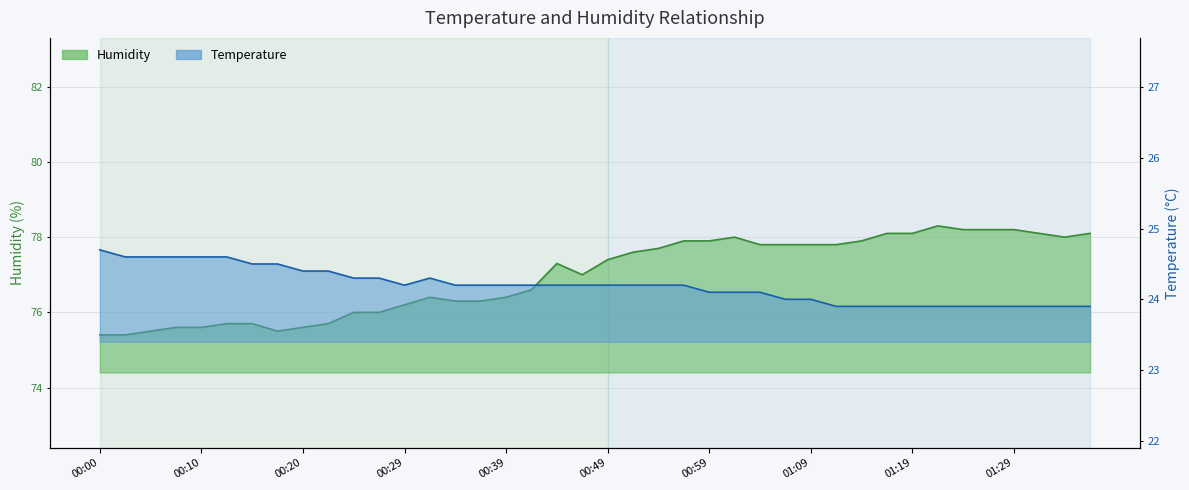

Where is the first local minimum for temperature?

00:29